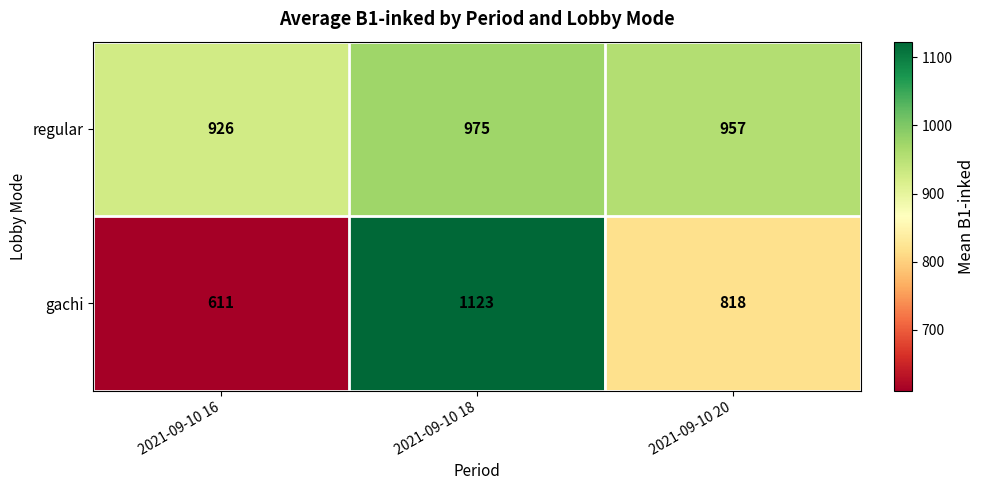

Reading left to right, list all the values displayed in this chart.

regular: 2021-09-10 16=926	2021-09-10 18=975	2021-09-10 20=957
gachi: 2021-09-10 16=611	2021-09-10 18=1123	2021-09-10 20=818